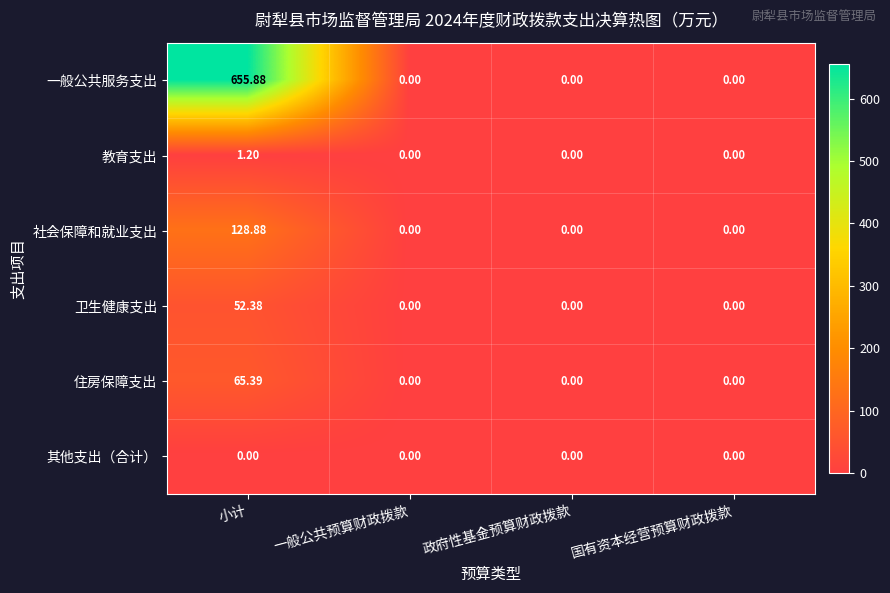

Which series has the widest spread of values?

一般公共服务支出